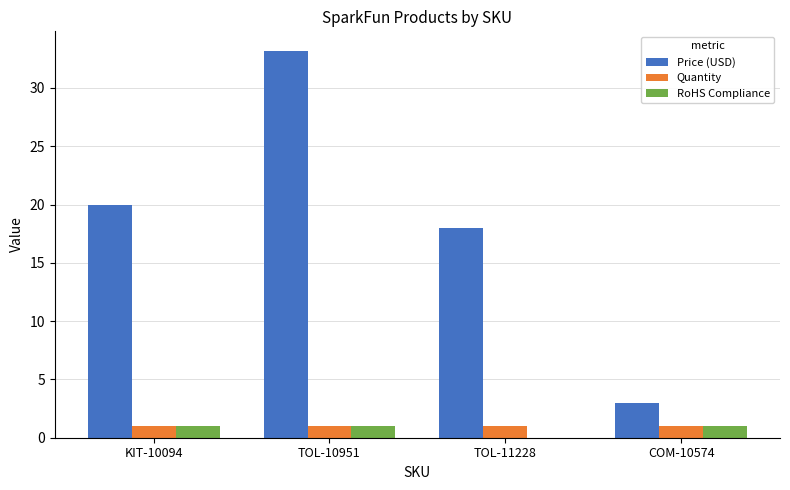

Which series changed the most between KIT-10094 and COM-10574?

Price (USD)